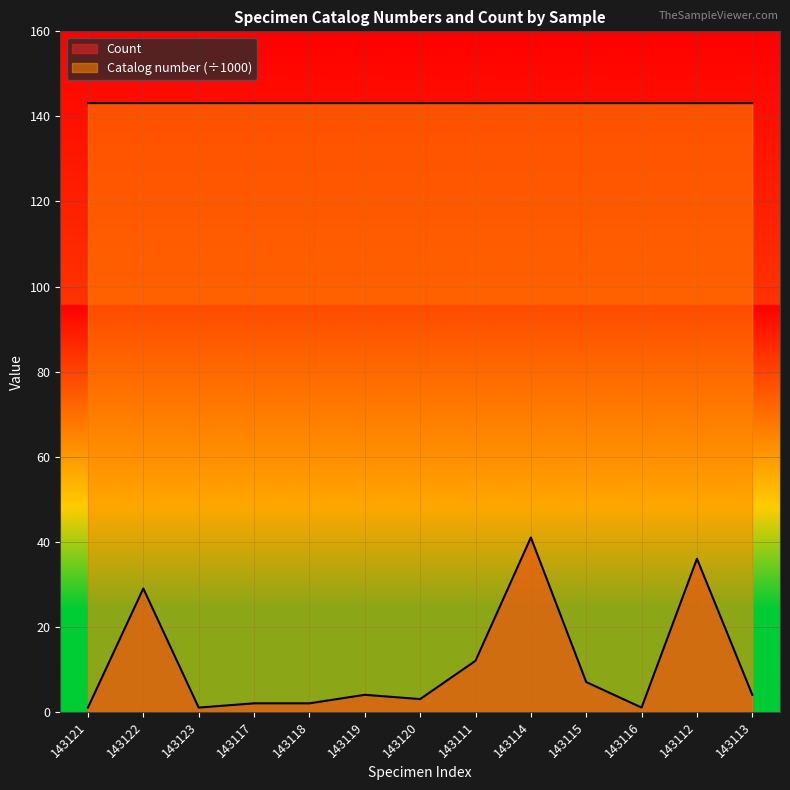

Where is the first local maximum for Count?

143122